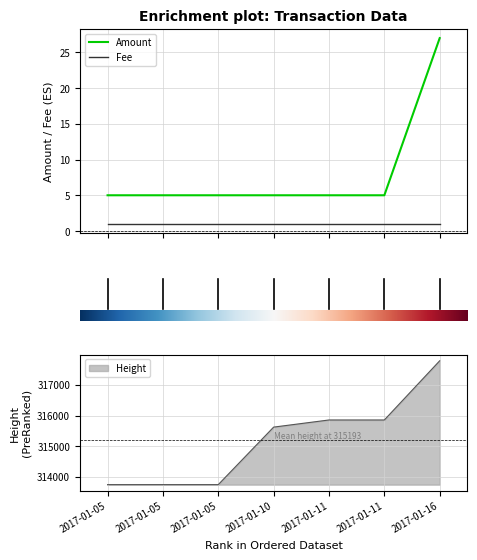

What is the greatest value displayed?

317786